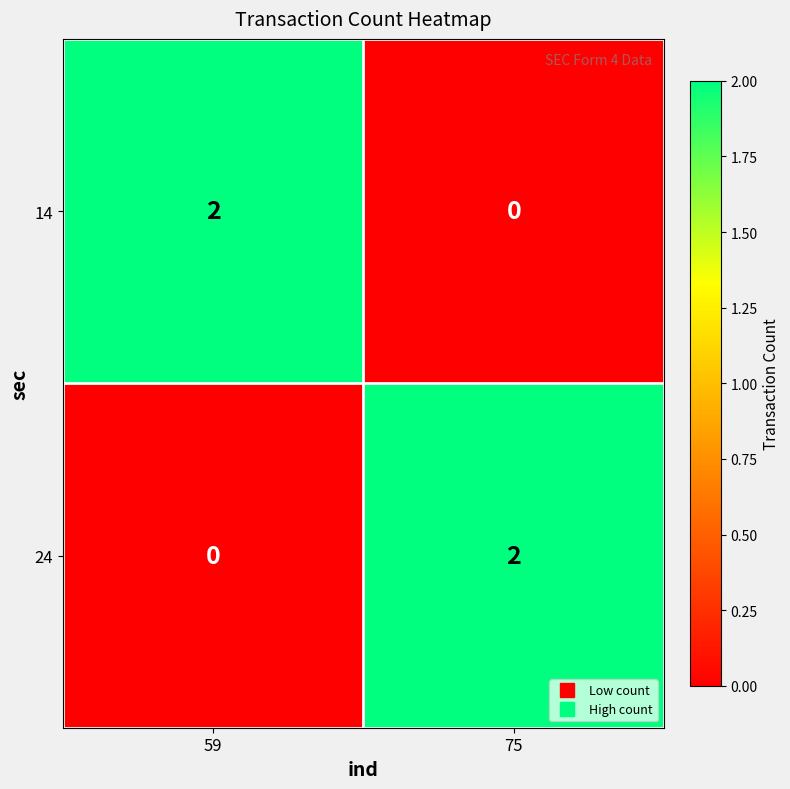

Where is 24 nearest to the value 1?

59